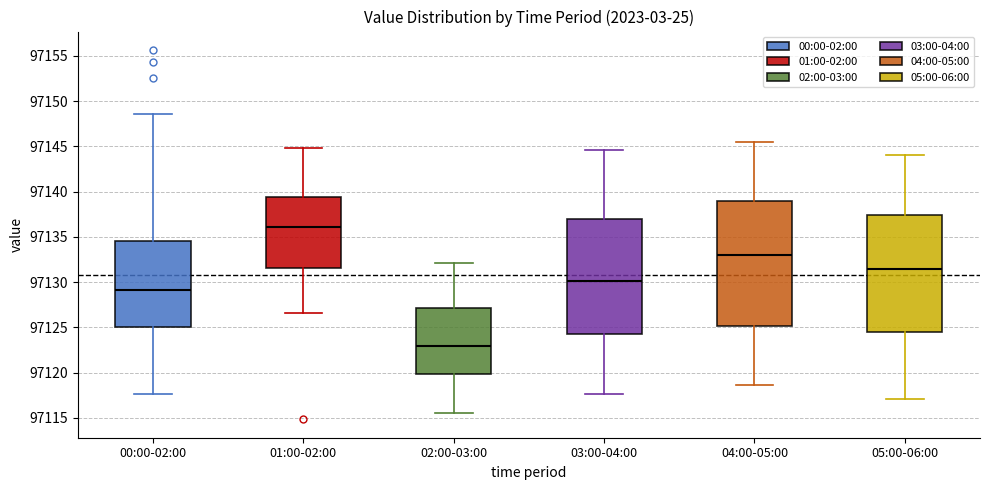

Where is the lower edge of the box for 02:00-03:00 on the y-axis? The values are not printed on the chart, so give them approximately, as read against the axis.

97120.0